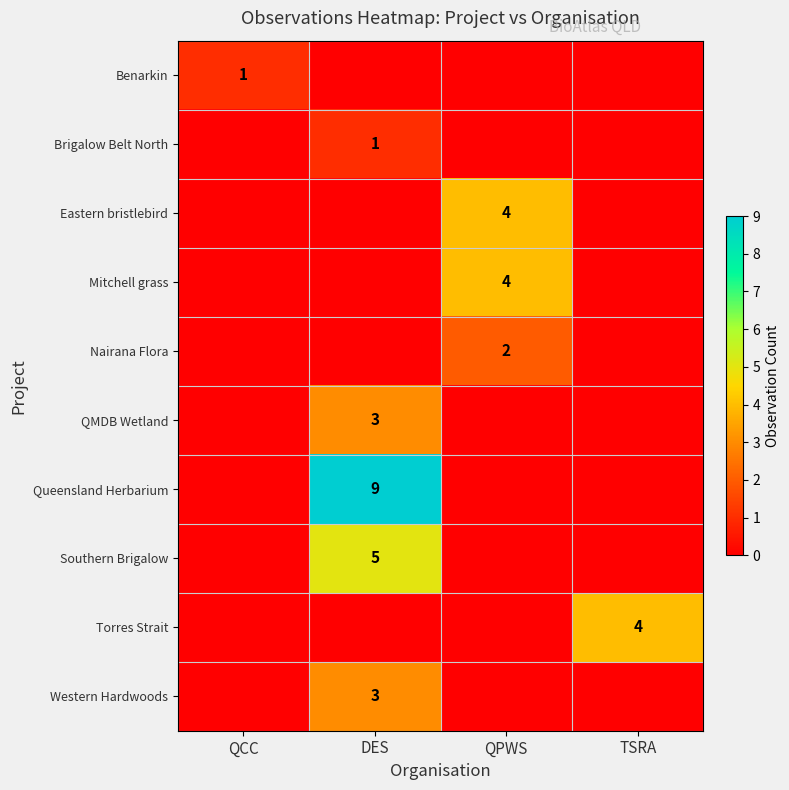

At how many categories does at least one series exceed 1?

3